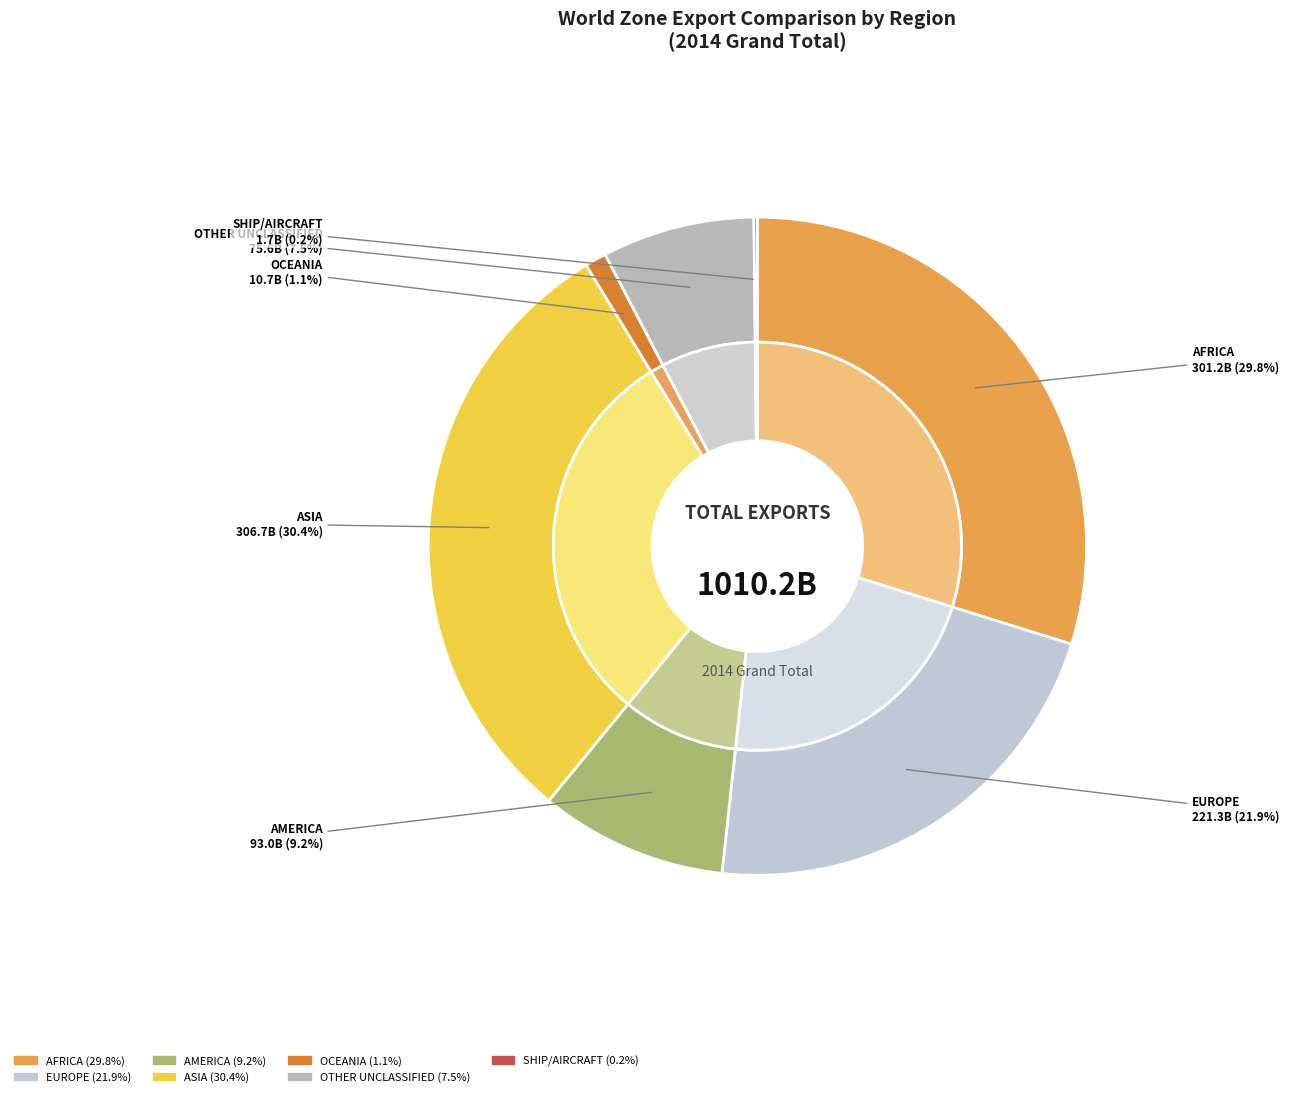

Does ASIA represent more than half of the total?

No